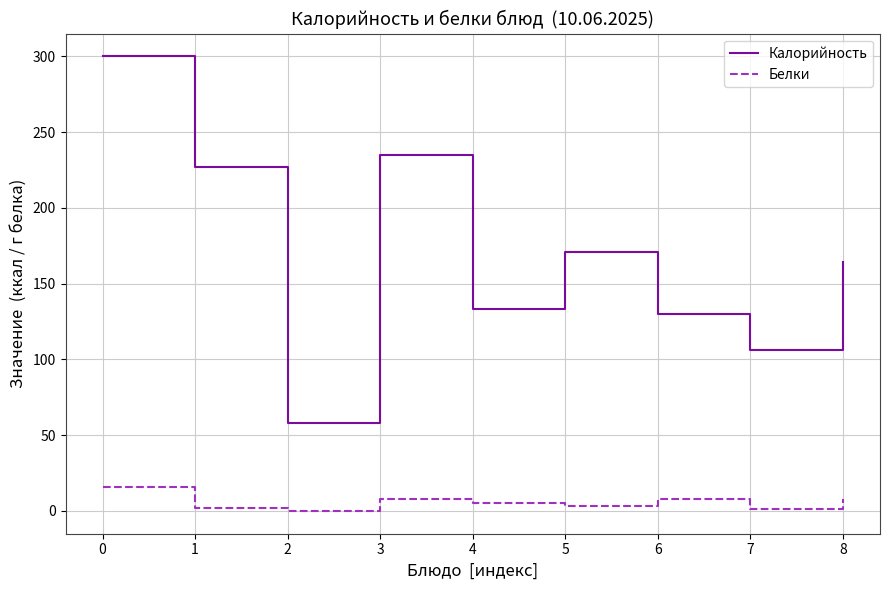

In Калорийность, how many points are higher than both neighbors (excluding endpoints)?

2